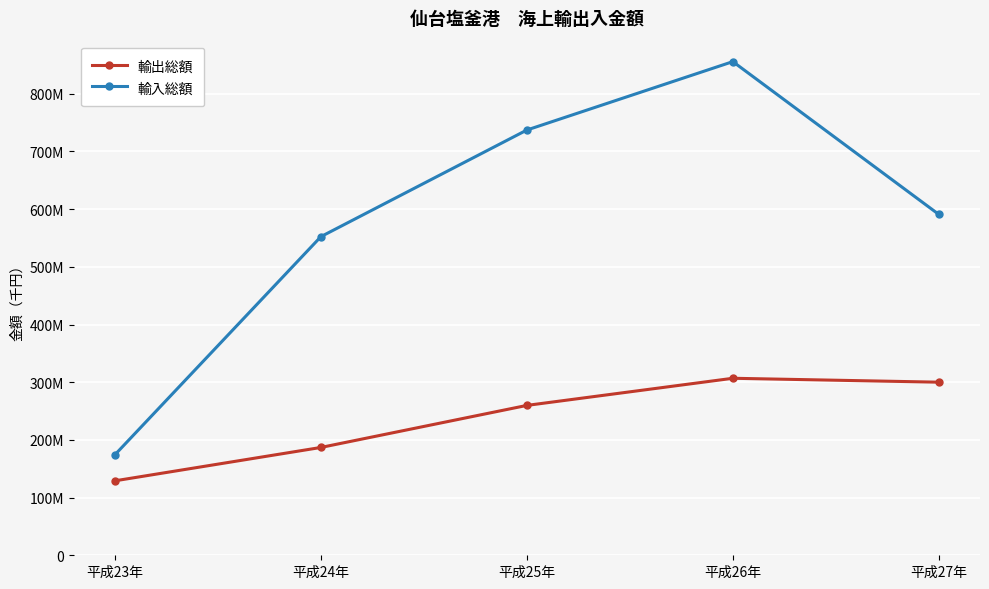

What is the label of the 3rd point from the left?

平成25年